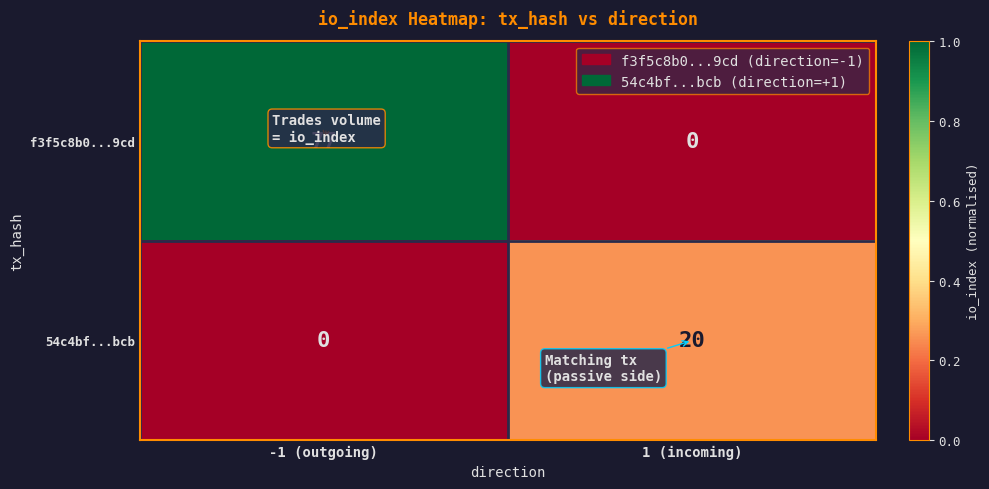

Which series has the largest total across all categories?

f3f5c8b0...9cd